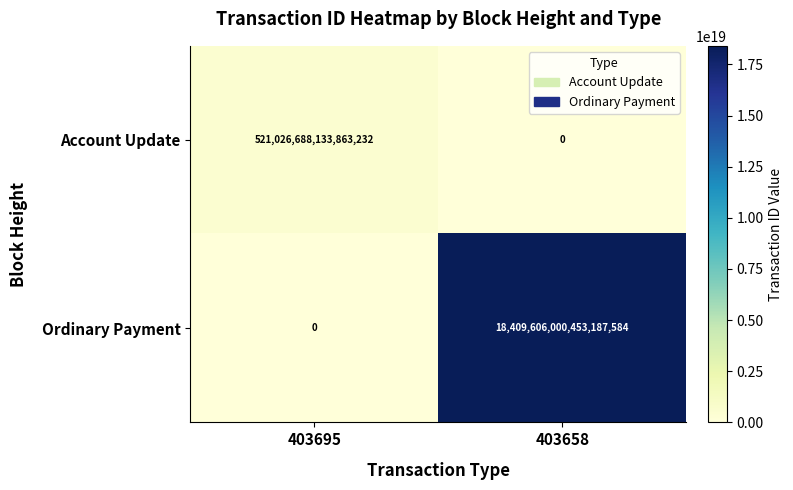

At which label does Account Update reach its peak?

403695